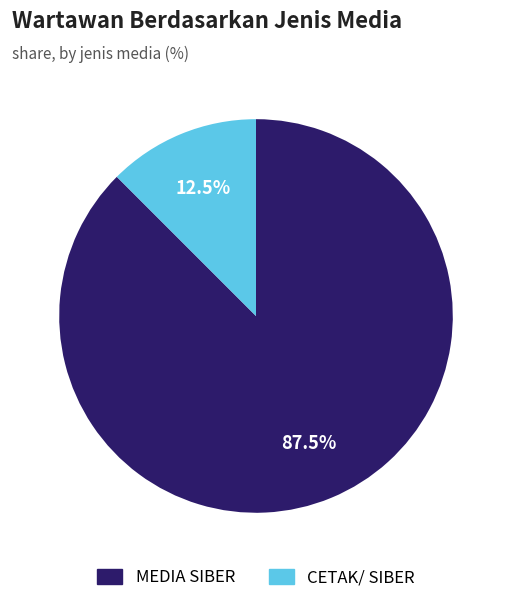

How much of the chart is everything except CETAK/ SIBER?

87.5%